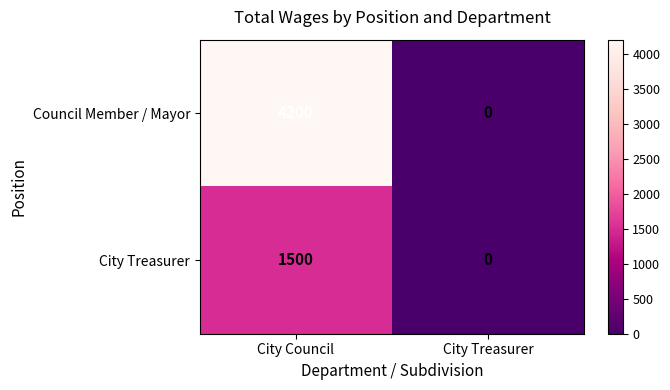

Between City Council and City Treasurer, which series saw the biggest shift?

Council Member / Mayor